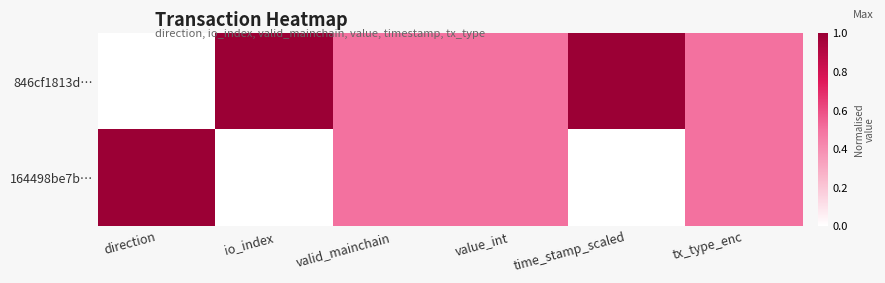

At which label is 164498be7b… closest to 0?

io_index